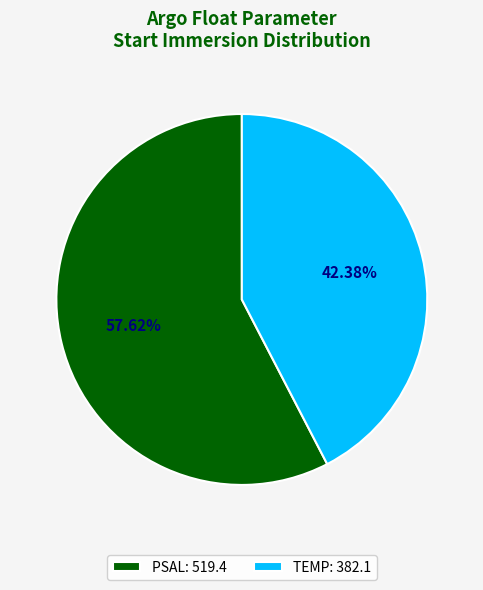

Which slice is the smallest?

TEMP